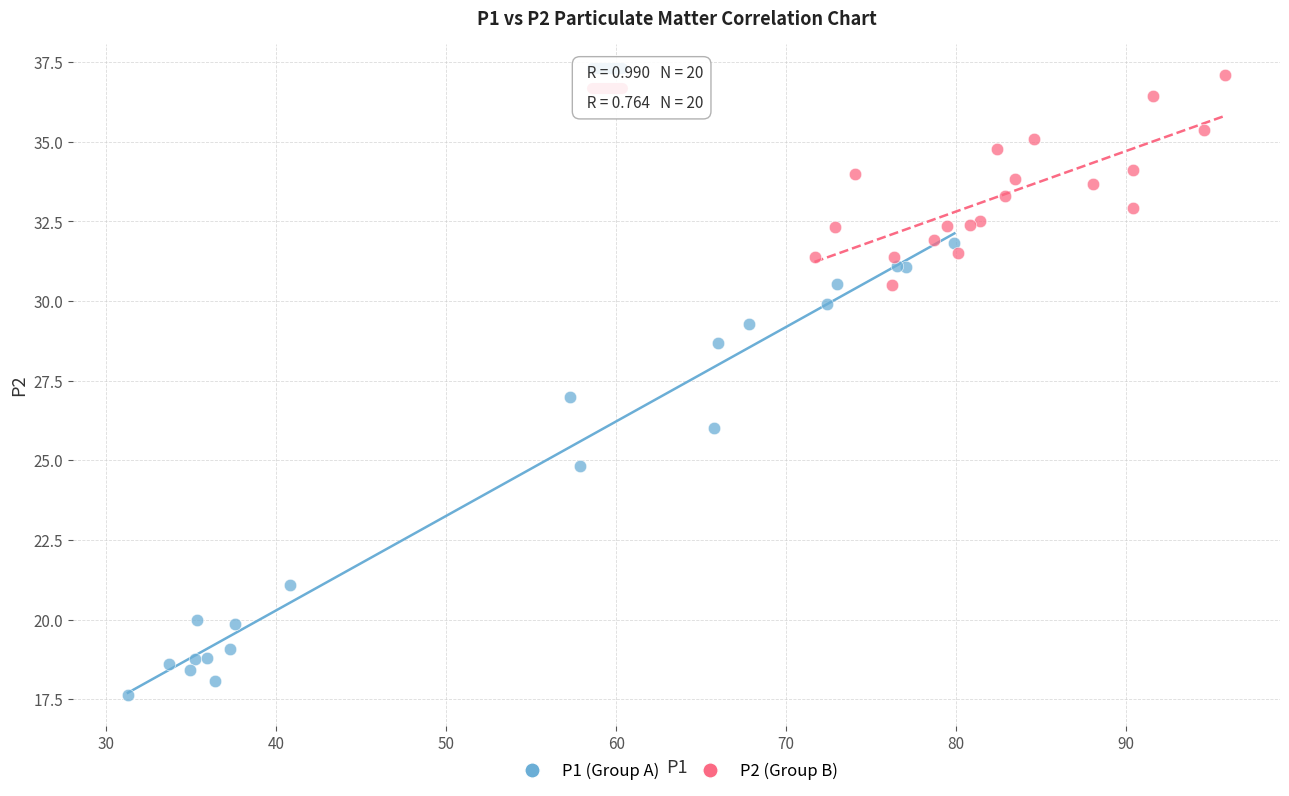

Which series contains the highest Y value?

P2 (Group B)